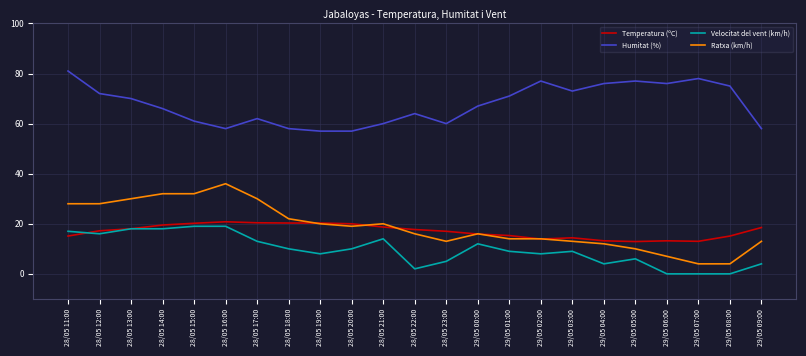

Which label corresponds to the largest value in the chart?

28/05 11:00